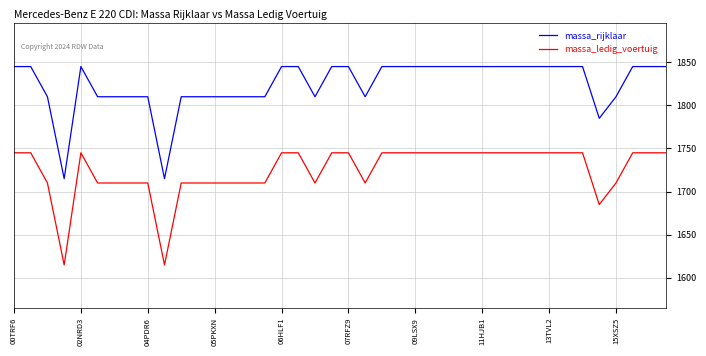

What is the minimum value for massa_rijklaar?

1715